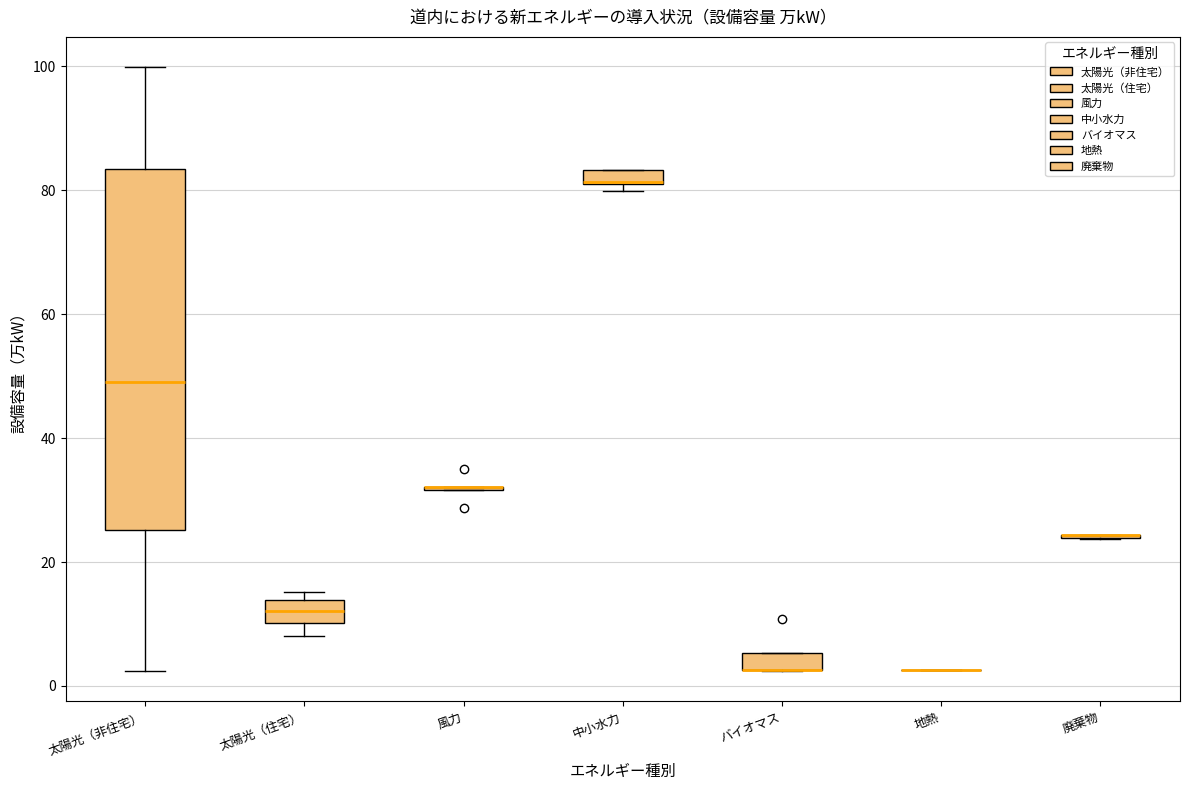

Where is the upper edge of the box for 中小水力 on the y-axis? The values are not printed on the chart, so give them approximately, as read against the axis.

84